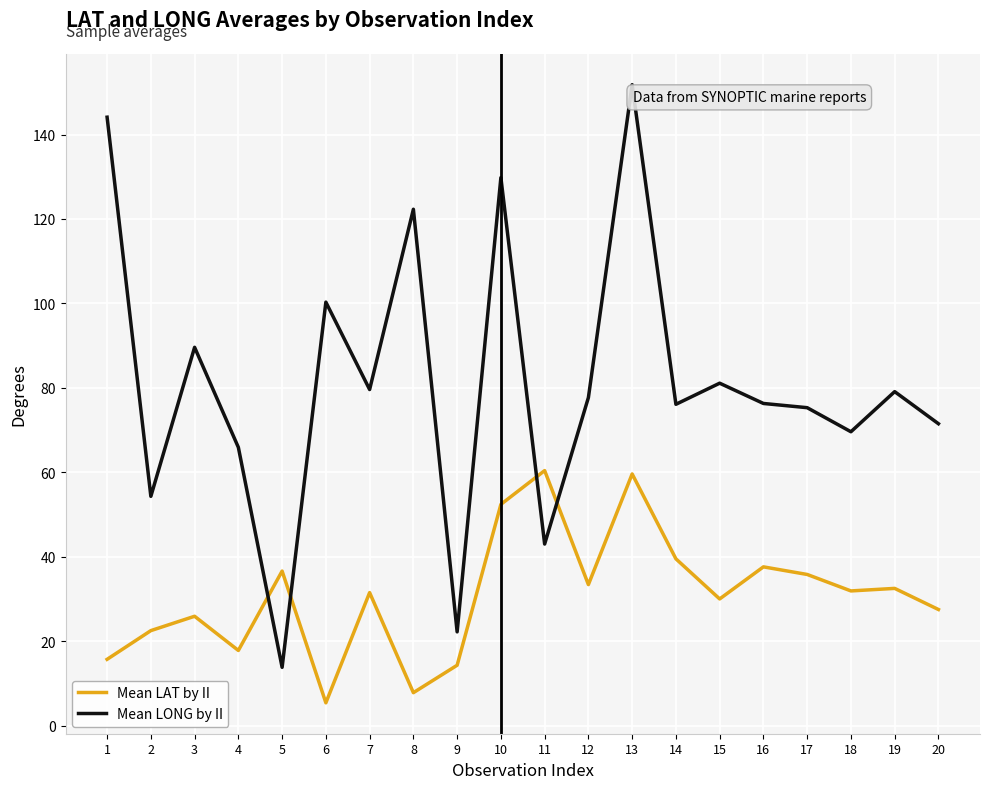

Which series ends up on top after the final intersection of Mean LONG by II and Mean LAT by II?

Mean LONG by II